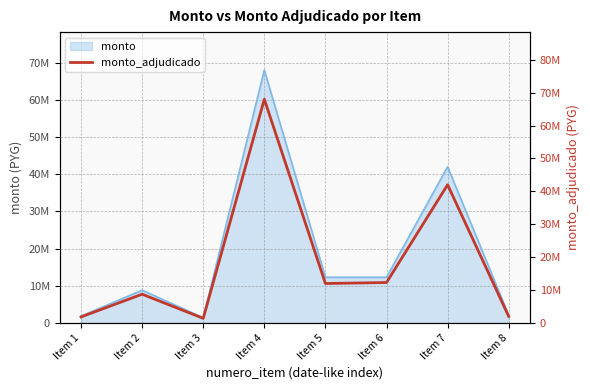

Does the chart display data point markers on the line(s)?

No